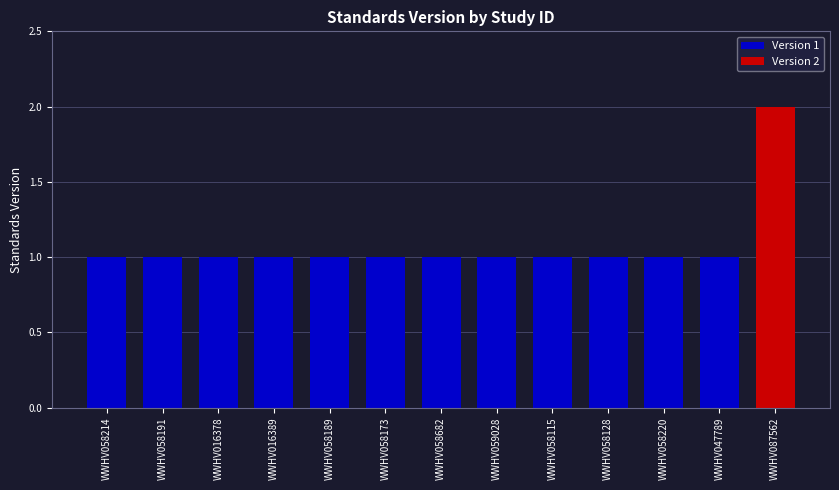

Count the number of values greater than 1.

1